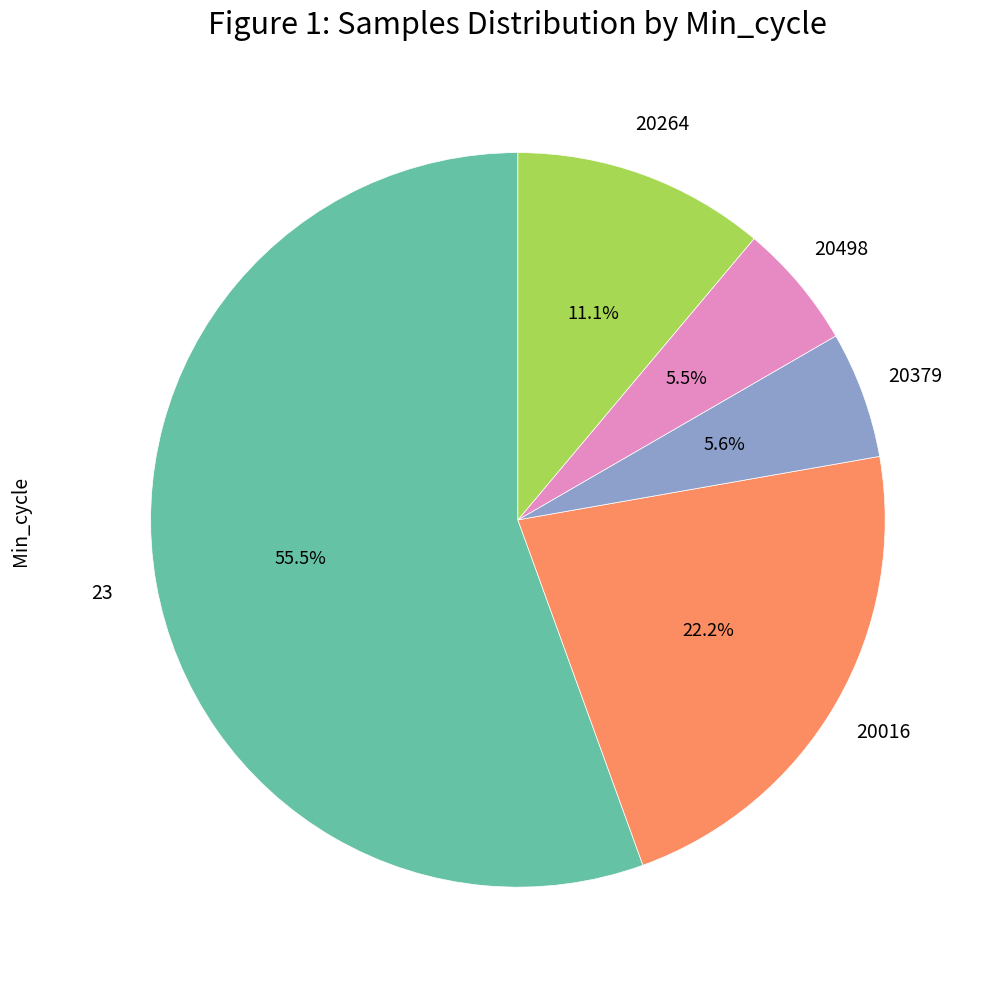

Is there a majority slice in this chart?

Yes